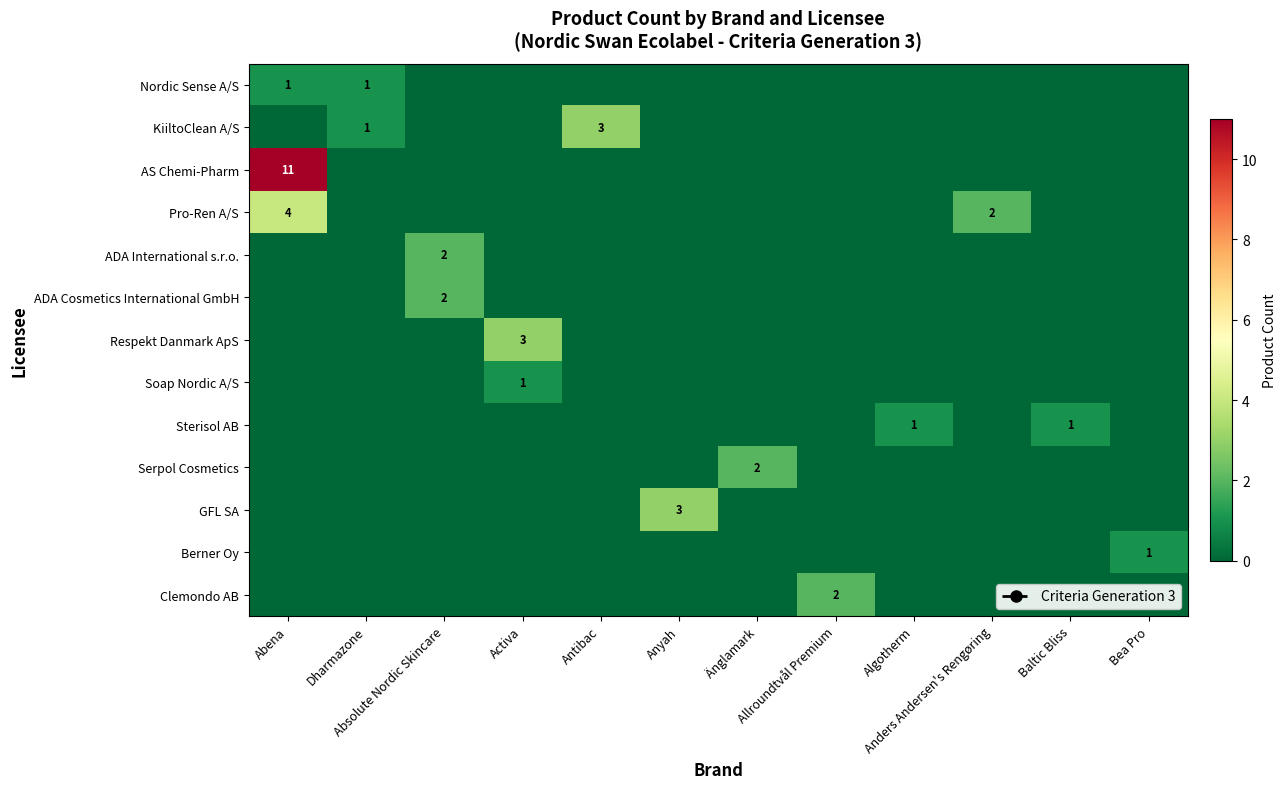

What is the total value across all series at Allroundtvål Premium?

2